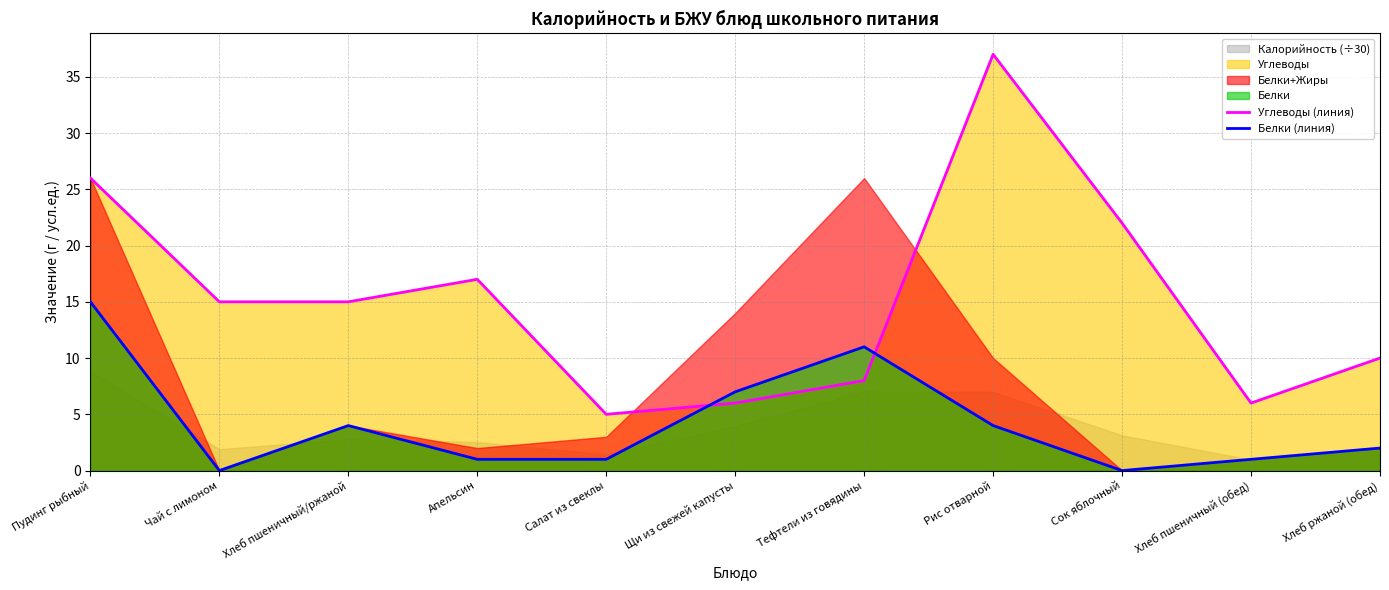

What is the spread (max minus min) of values at Хлеб пшеничный/ржаной?

11